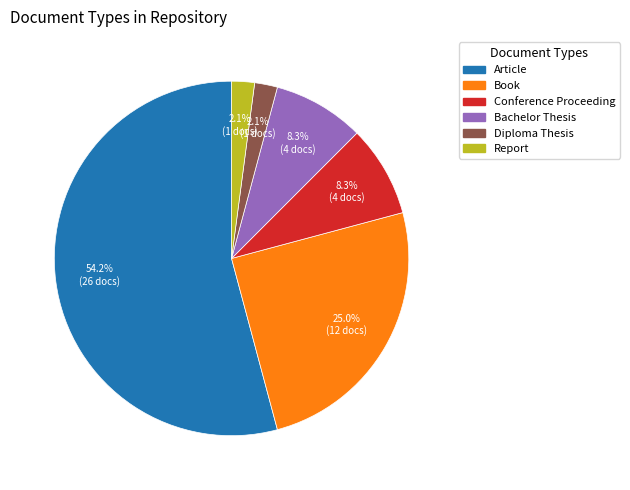

True or false: Book accounts for 39% of the total.

False